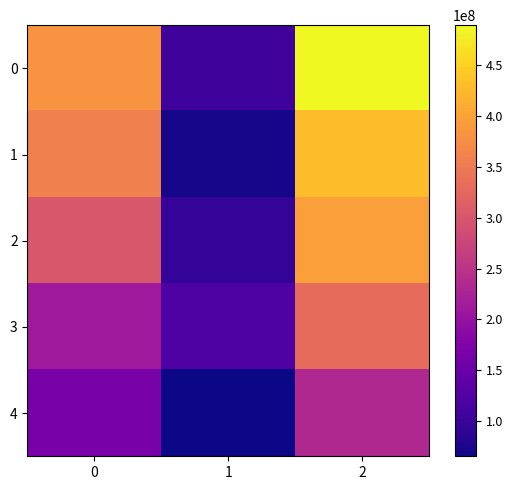

Rank the series at 0 from lowest to highest value.

4, 3, 2, 1, 0